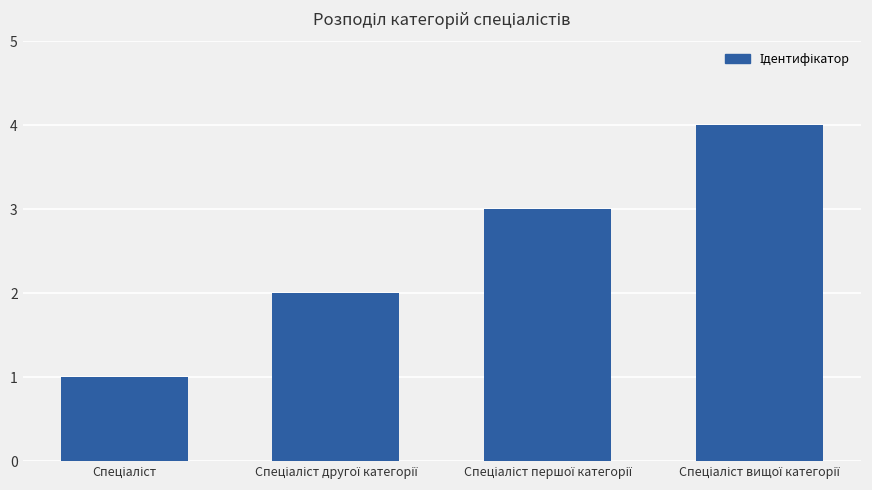

How many data points does each series have?

4